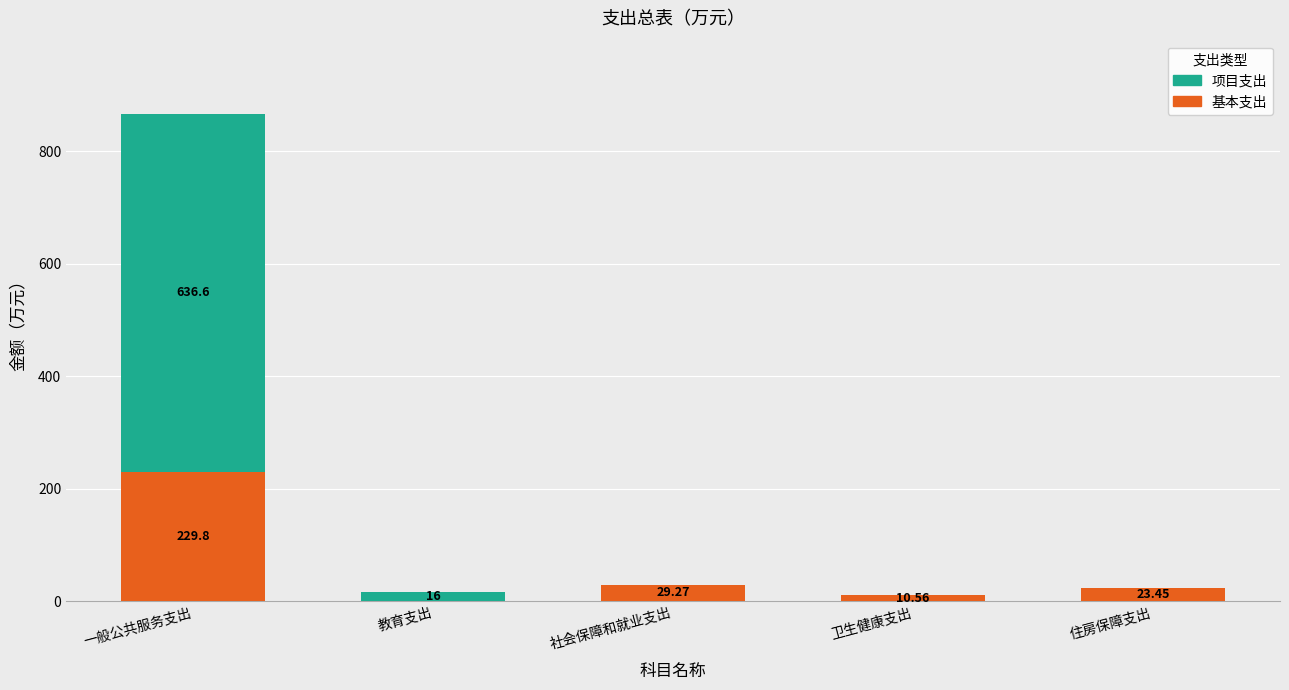

How many categories are shown in the chart?

5